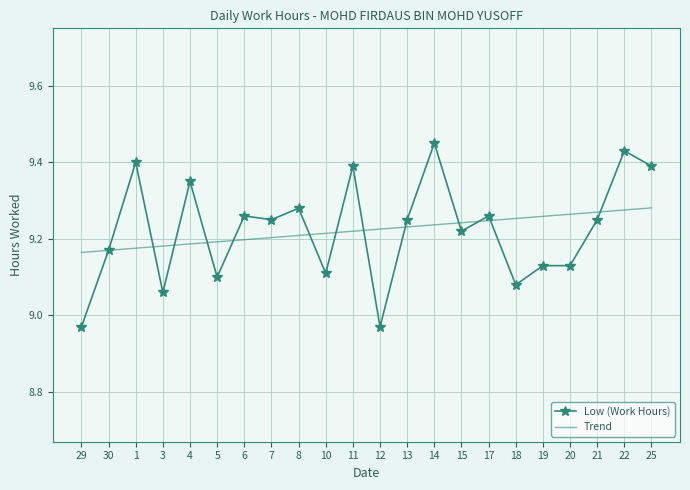

At 6, list the series in order from smallest to largest.

Trend, Low (Work Hours)